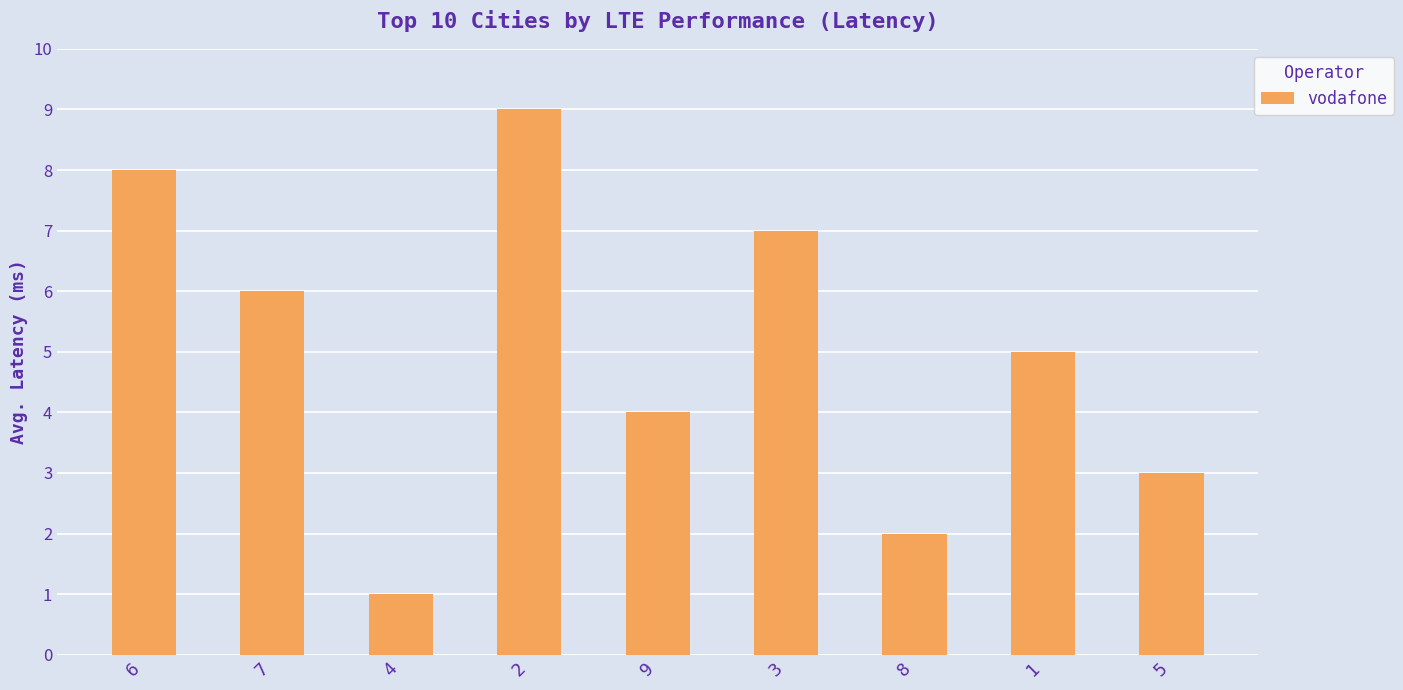

Where is the data nearest to the value 5?

1